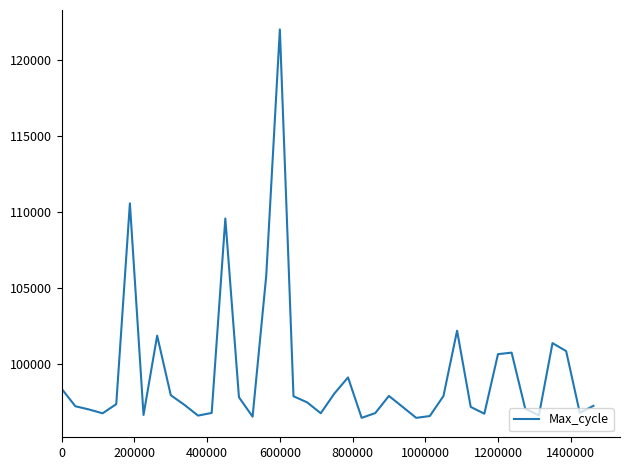

What is the minimum value shown in the chart?

96471